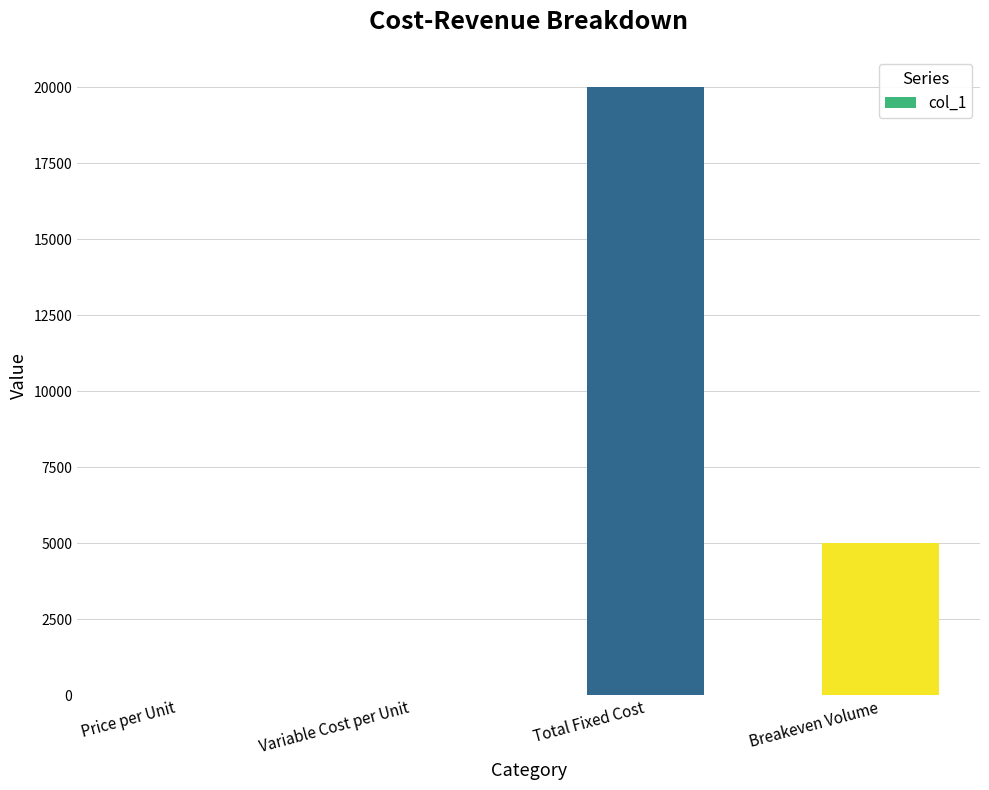

The chart shows a value of 28821 at Total Fixed Cost. True or false?

False